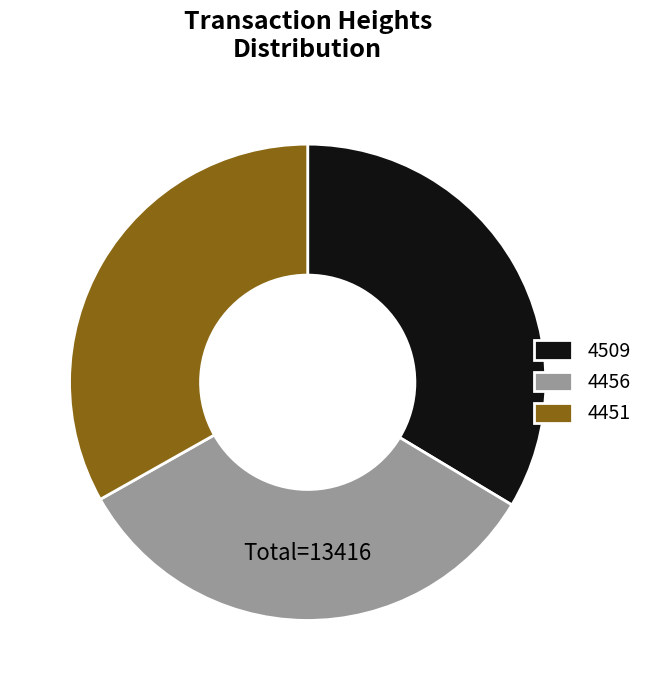

Is the sum of 4451 and 4456 greater than half?

Yes